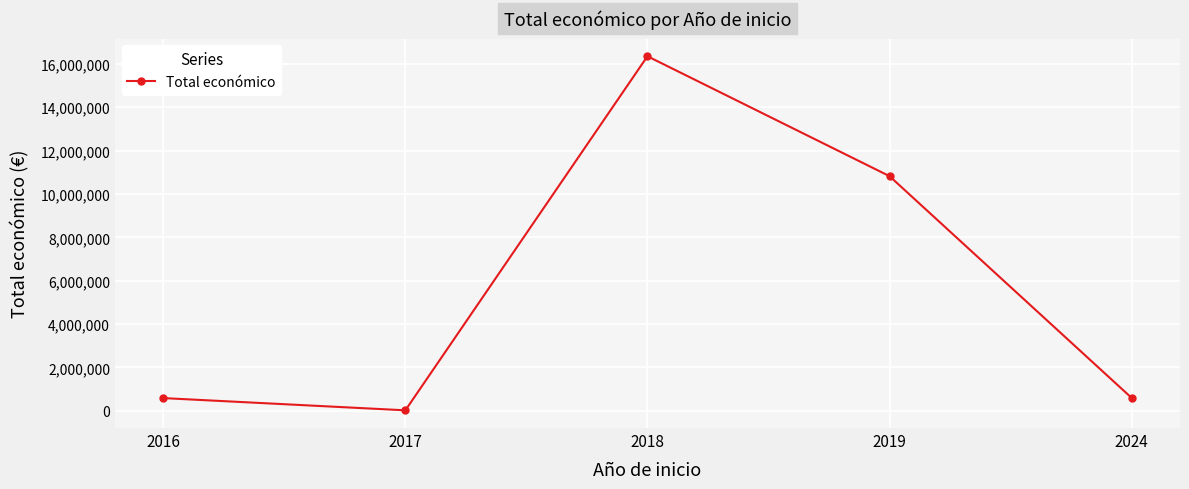

Which label corresponds to the largest value in the chart?

2018